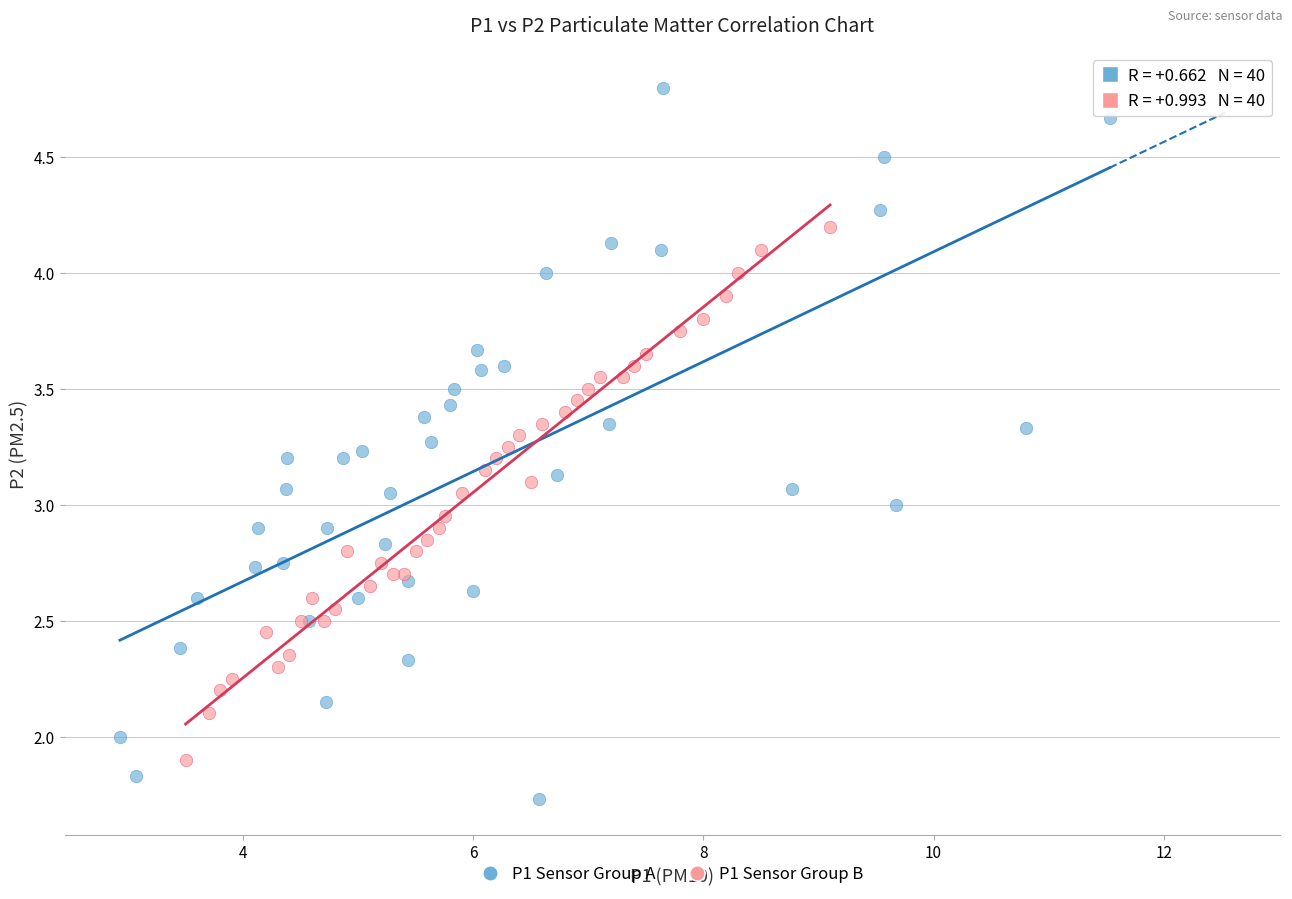

Which series contains the highest Y value?

P1 Sensor Group A